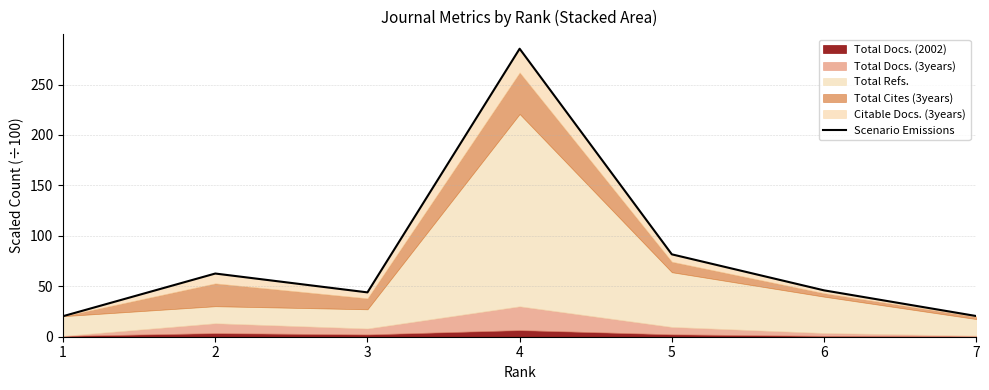

List the labels in order of value, largest first.

4, 5, 2, 6, 3, 7, 1